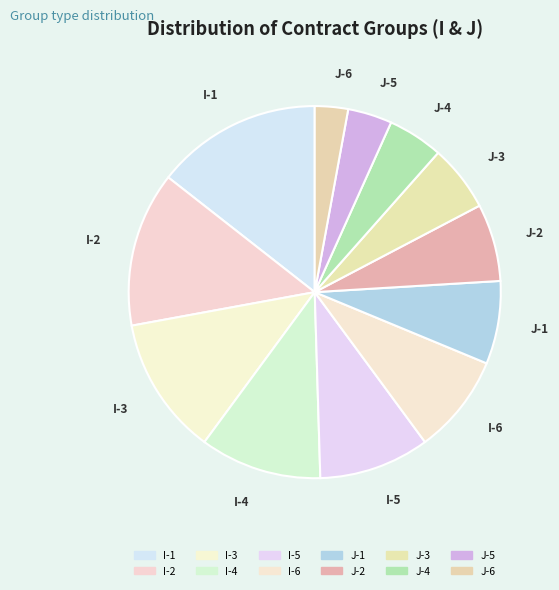

True or false: I-6 accounts for 19% of the total.

False